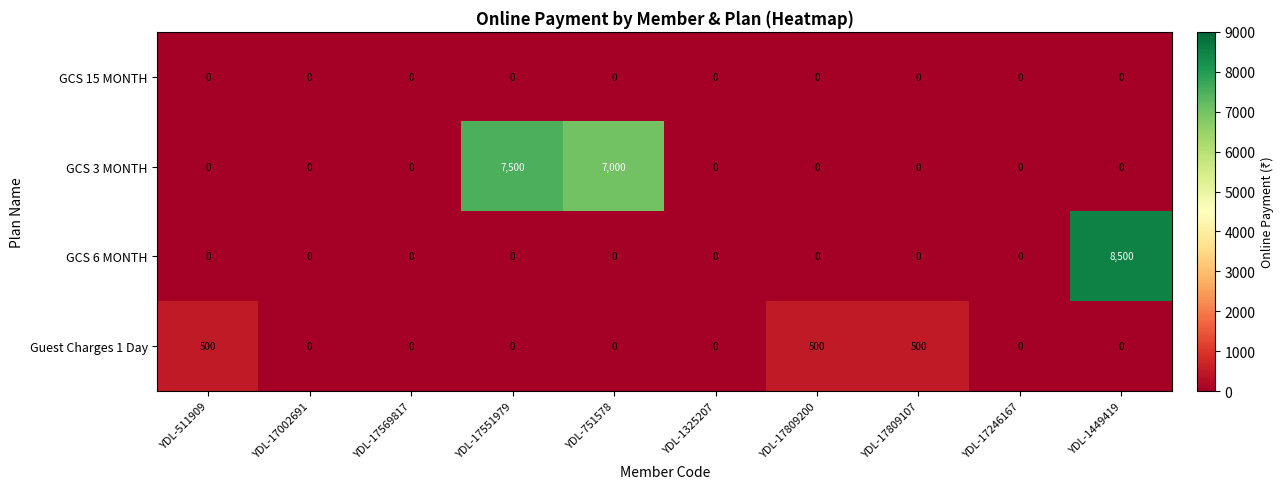

Which category has the highest value across all series?

YDL-1449419